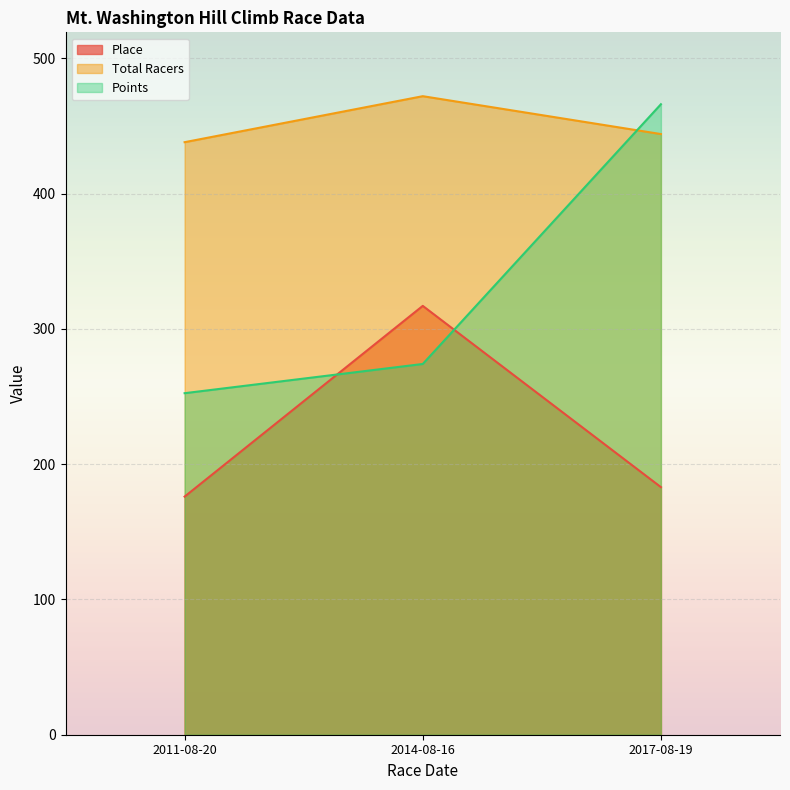

How many data points in Place are above 183?

1